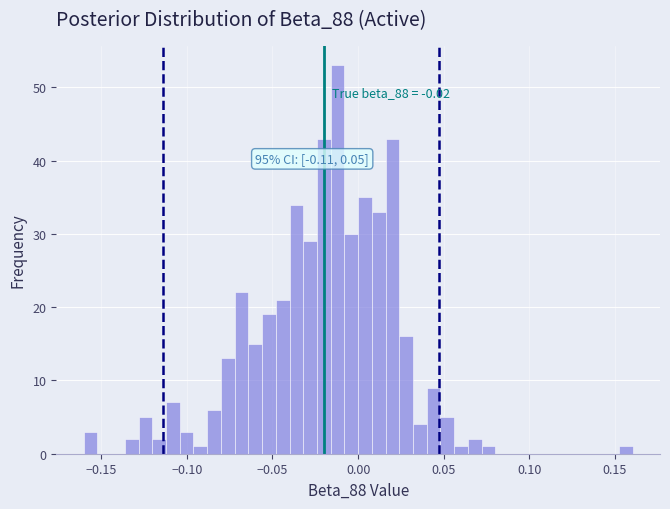

Around what value on the x-axis is the tallest bar? Give the approximate position of its centre, as read against the axis.

-0.010